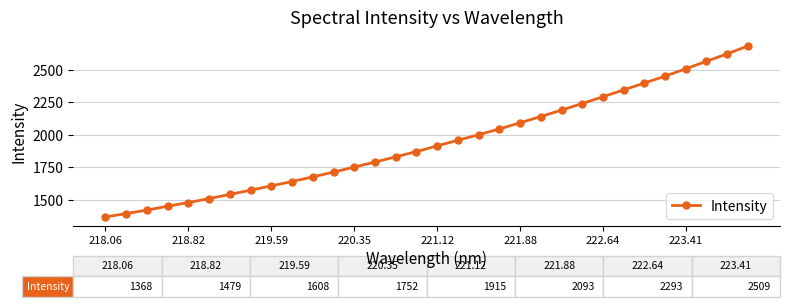

Does the chart have visible grid lines?

Yes